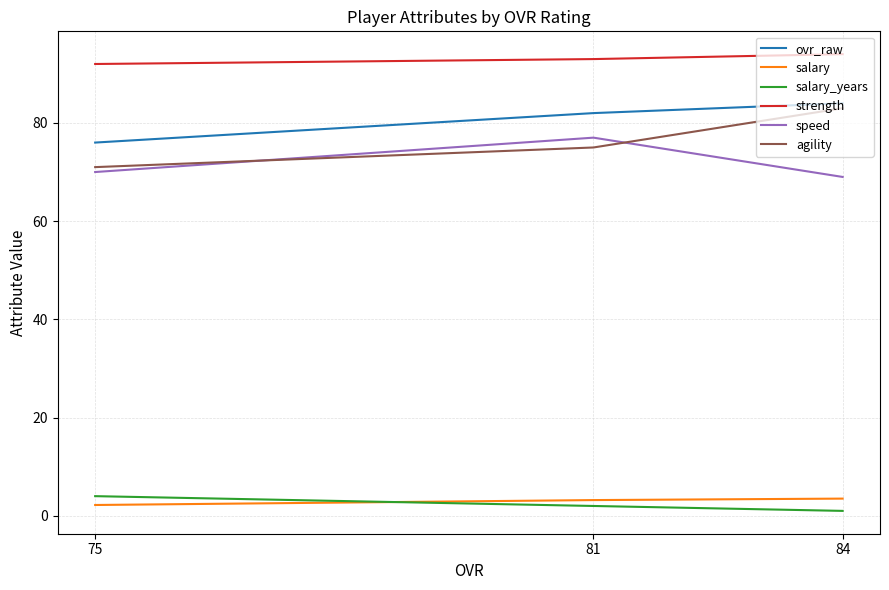

How many data points in ovr_raw are above 82?

1